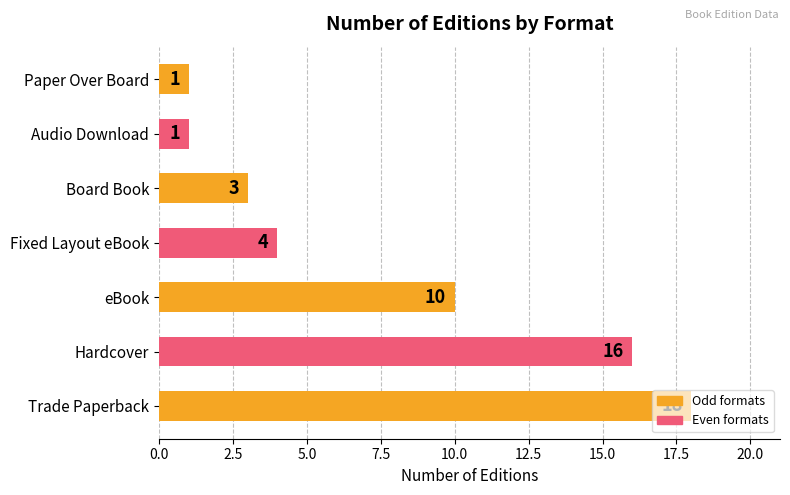

How many data points are less than 4?

3